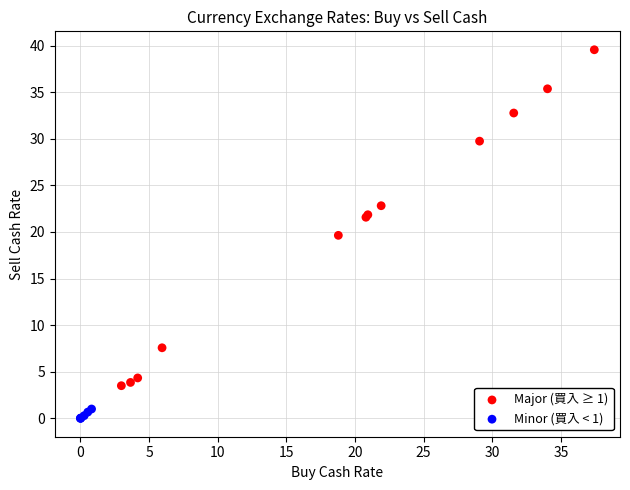

Which series reaches the minimum Y coordinate?

Minor (買入 < 1)